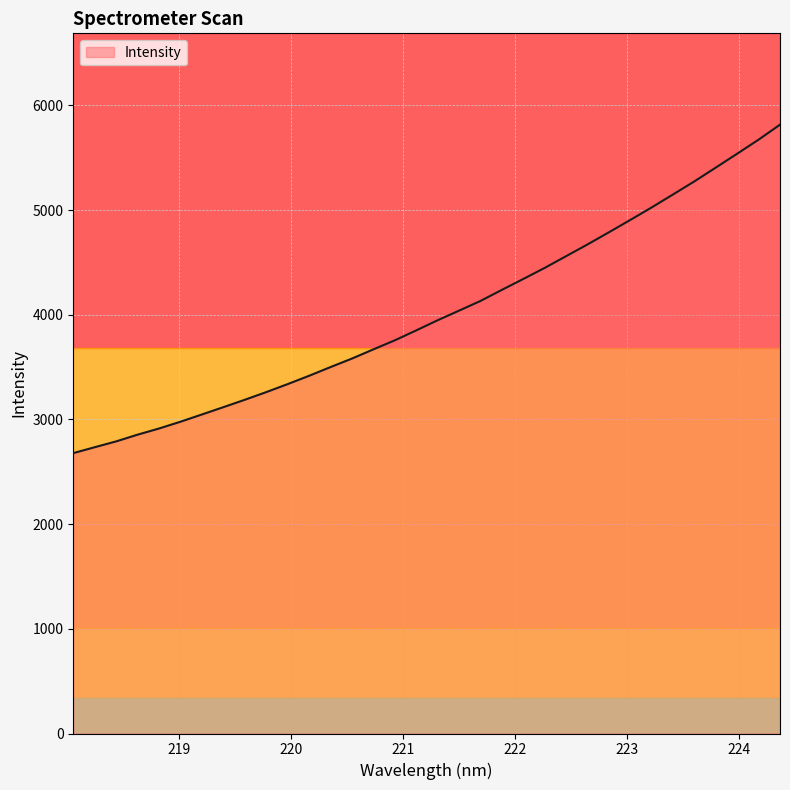

What is the maximum value shown in the chart?

5815.5